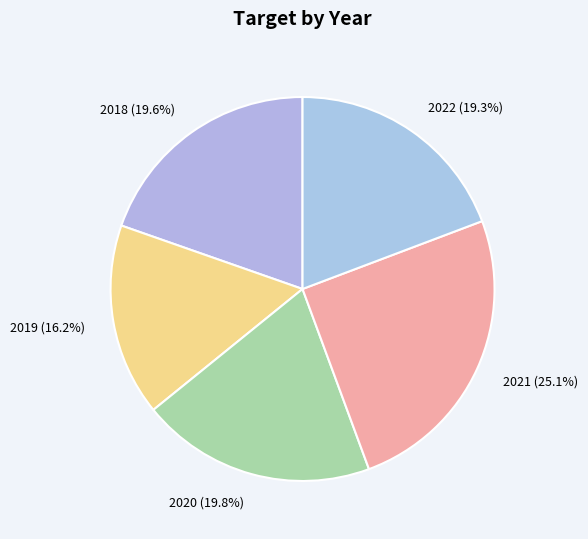

Combined, do 2019 and 2020 account for over 50%?

No